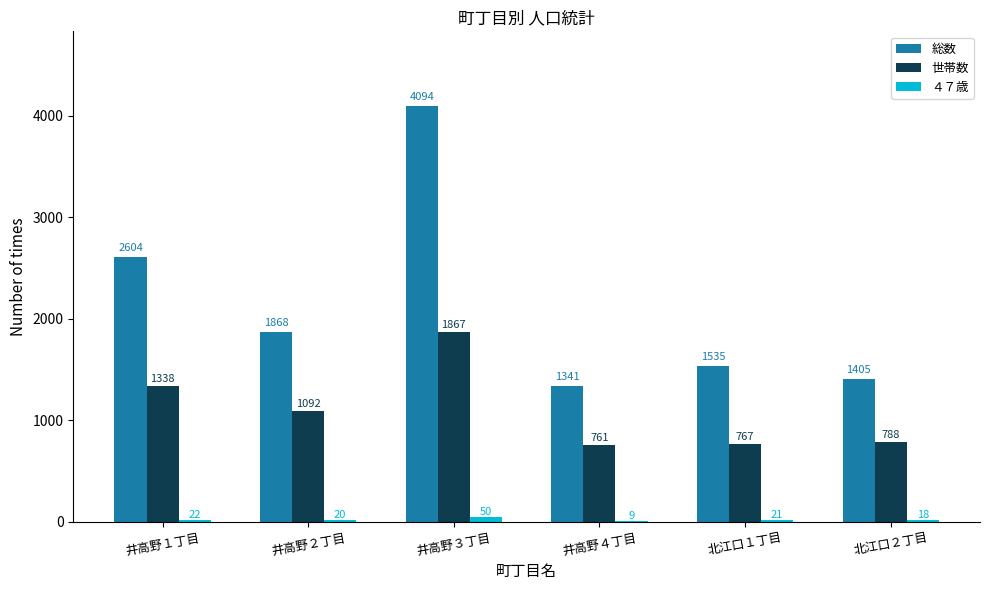

Reading left to right, extract all data points from this chart.

総数: 井高野１丁目=2604	井高野２丁目=1868	井高野３丁目=4094	井高野４丁目=1341	北江口１丁目=1535	北江口２丁目=1405
世帯数: 井高野１丁目=1338	井高野２丁目=1092	井高野３丁目=1867	井高野４丁目=761	北江口１丁目=767	北江口２丁目=788
４７歳: 井高野１丁目=22	井高野２丁目=20	井高野３丁目=50	井高野４丁目=9	北江口１丁目=21	北江口２丁目=18